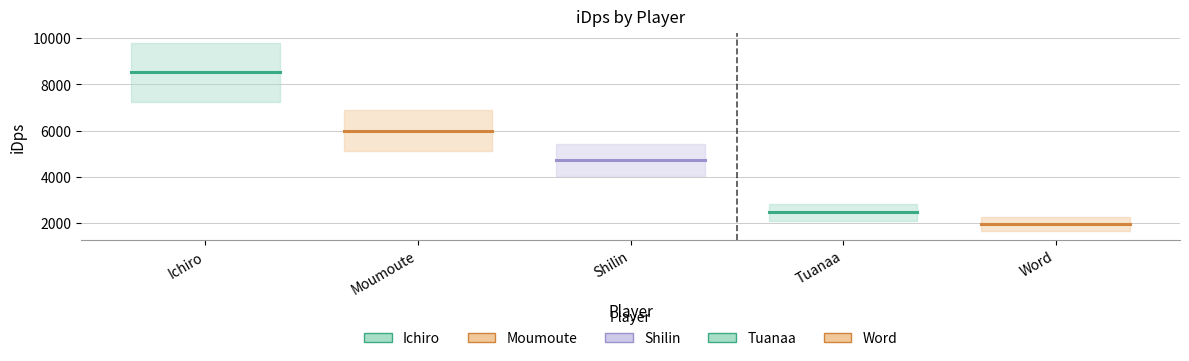

What is the value of the Word point at the 1st from the left?

1941.6